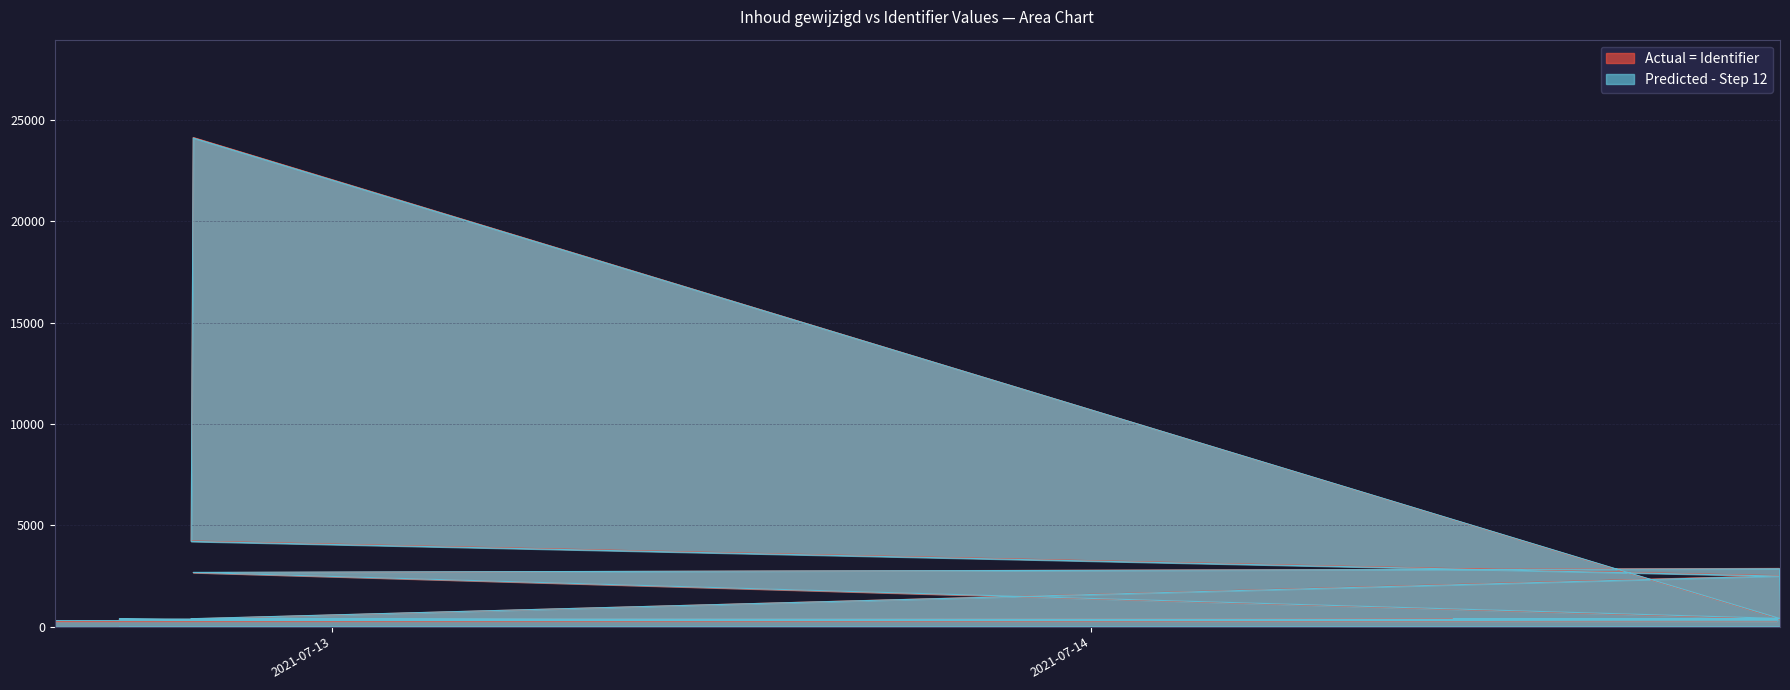

Where is Actual nearest to the value 12197?

2021-07-12 19:32:59